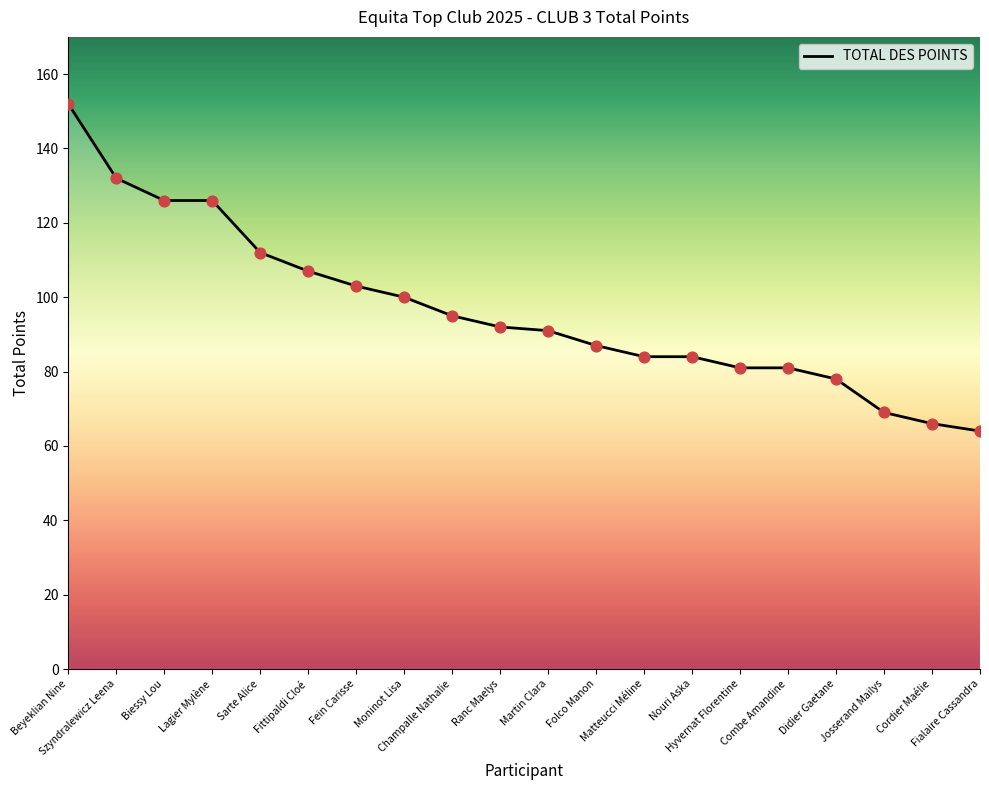

Which has a higher value, Ranc Maelys or Fein Carisse?

Fein Carisse